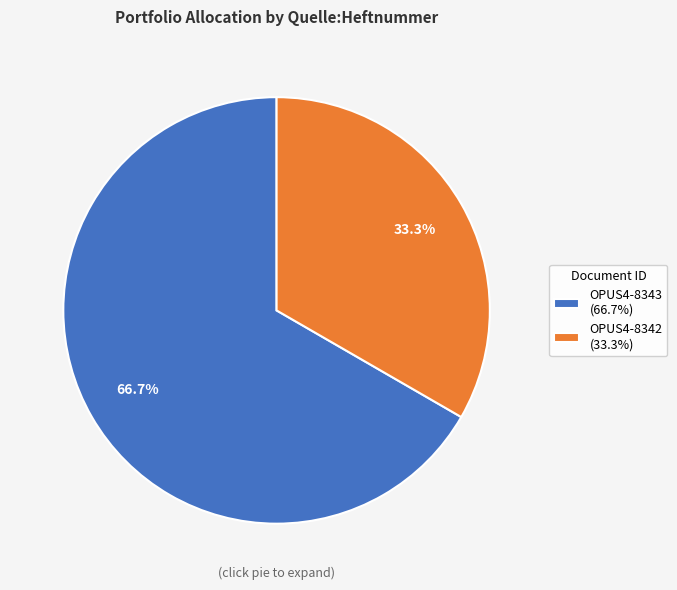

True or false: OPUS4-8343 accounts for 57% of the total.

False